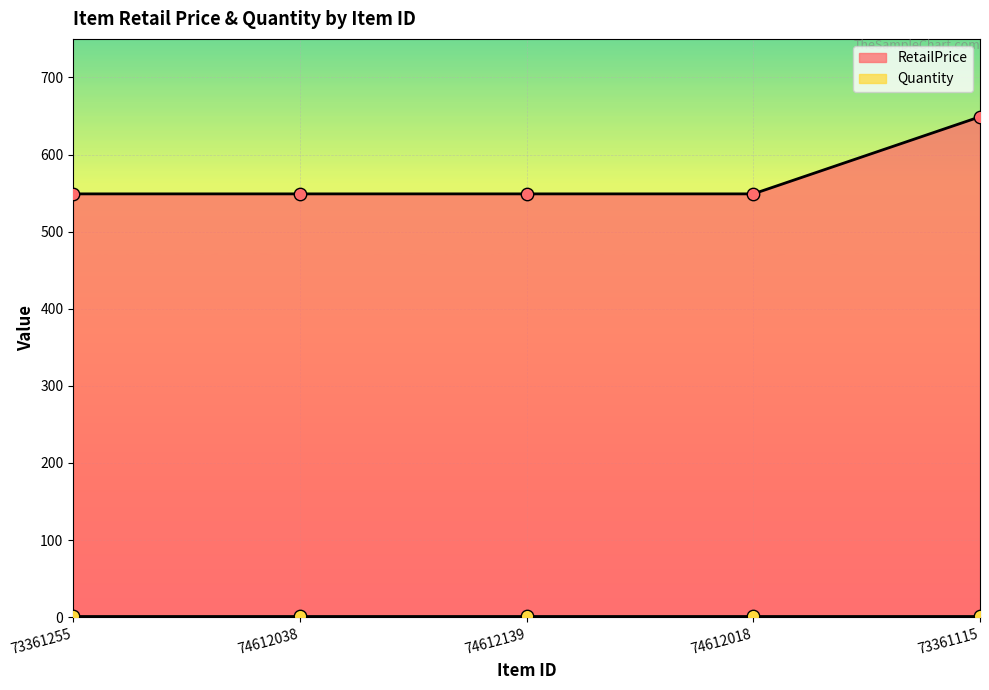

What is the ratio of the value at 73361255 to the value at 74612018?

1.0